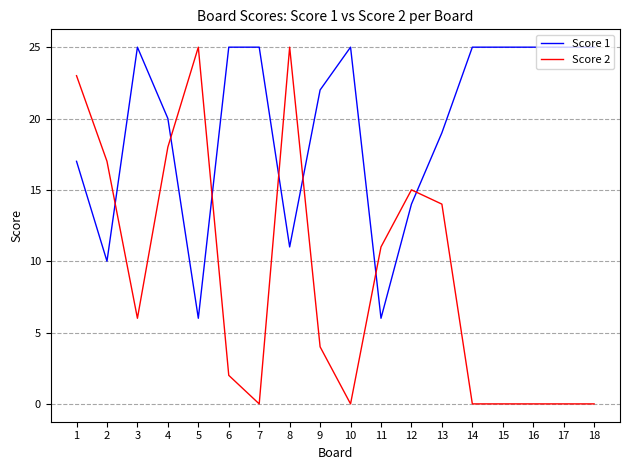

The Score 1 series shows 9 at 18. True or false?

False